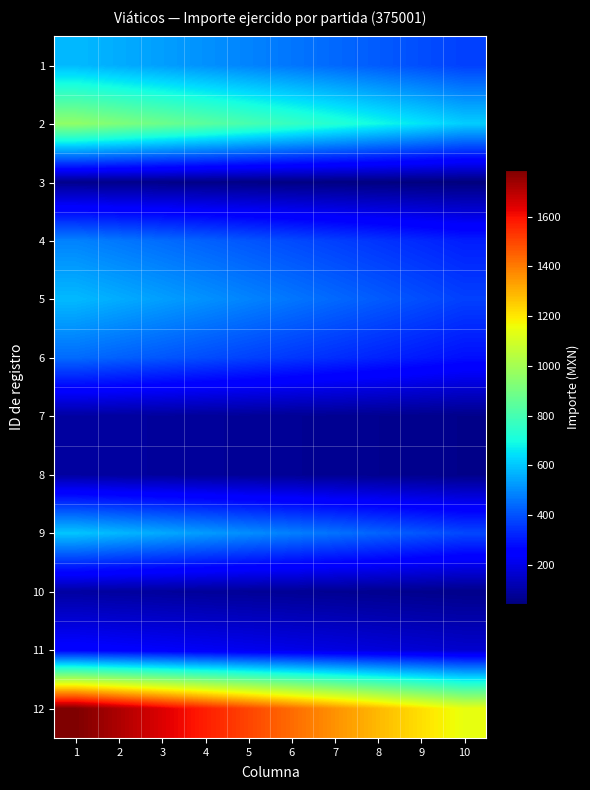

Which has a higher value, 1 or 10?

1